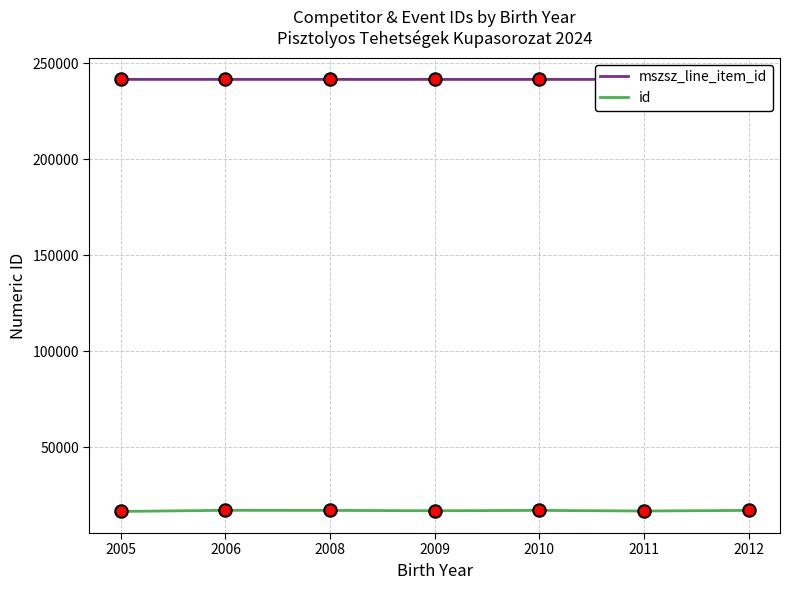

What are all the series names shown in the legend?

mszsz_line_item_id, id